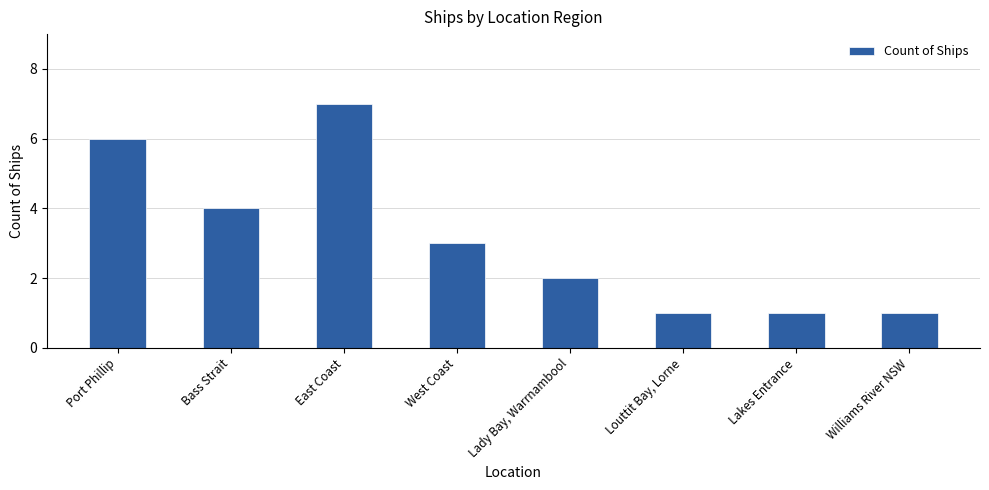

True or false: the data shows 1 at Williams River NSW.

True